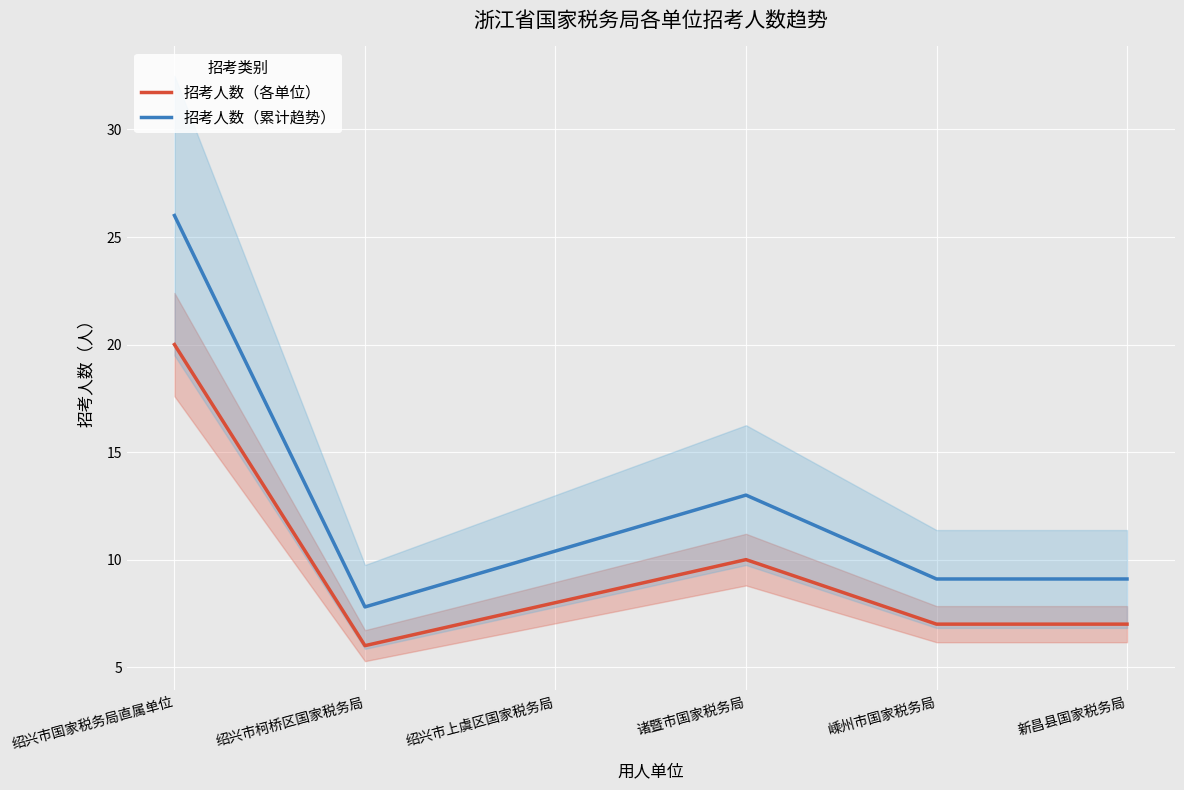

What is the value of the 招考人数（累计趋势） point at the 2nd from the left?

7.8